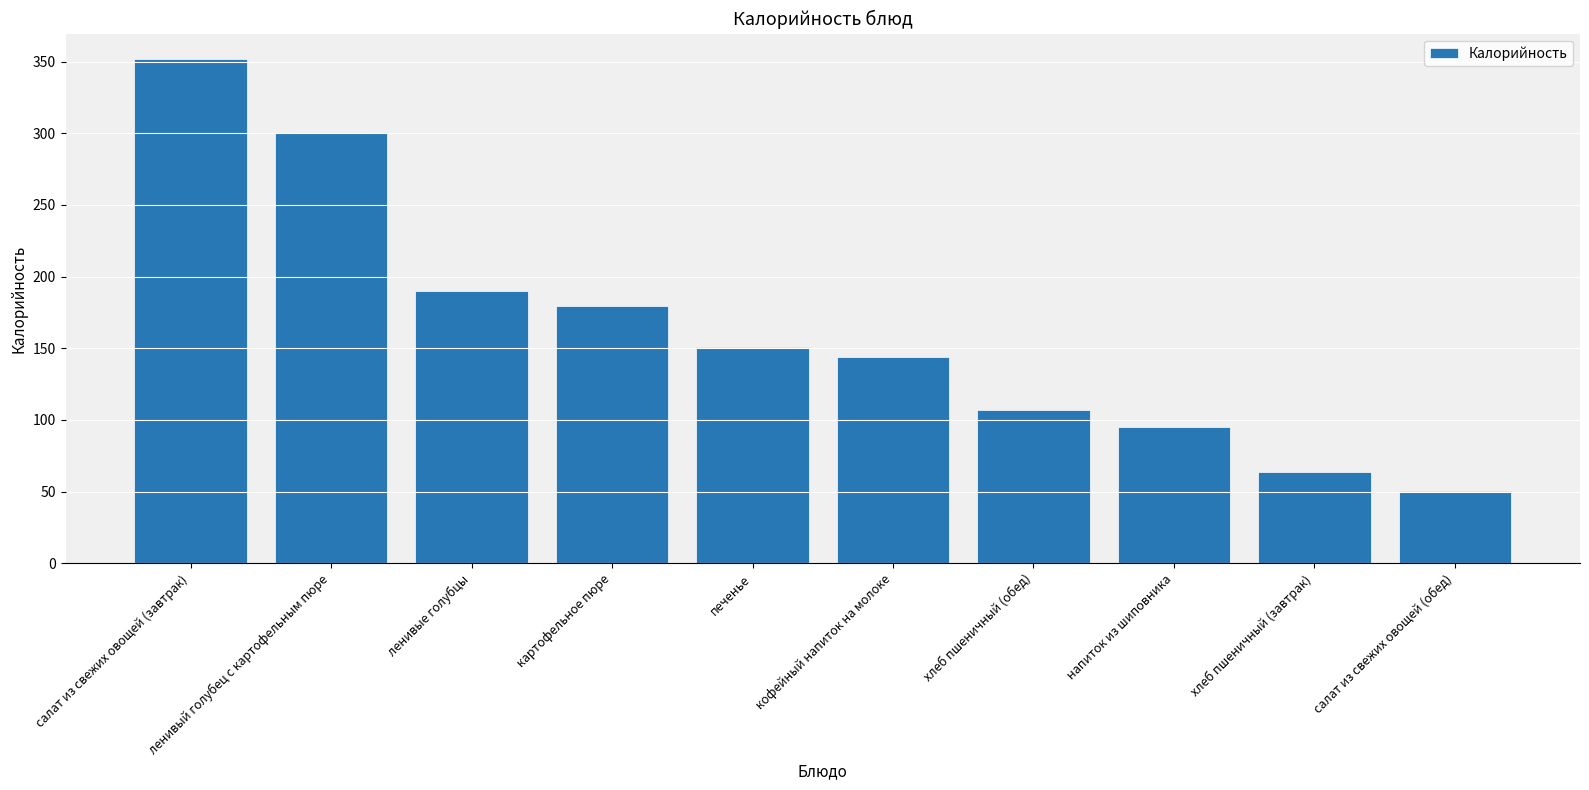

Which category has the lowest value across all series?

салат из свежих овощей (обед)